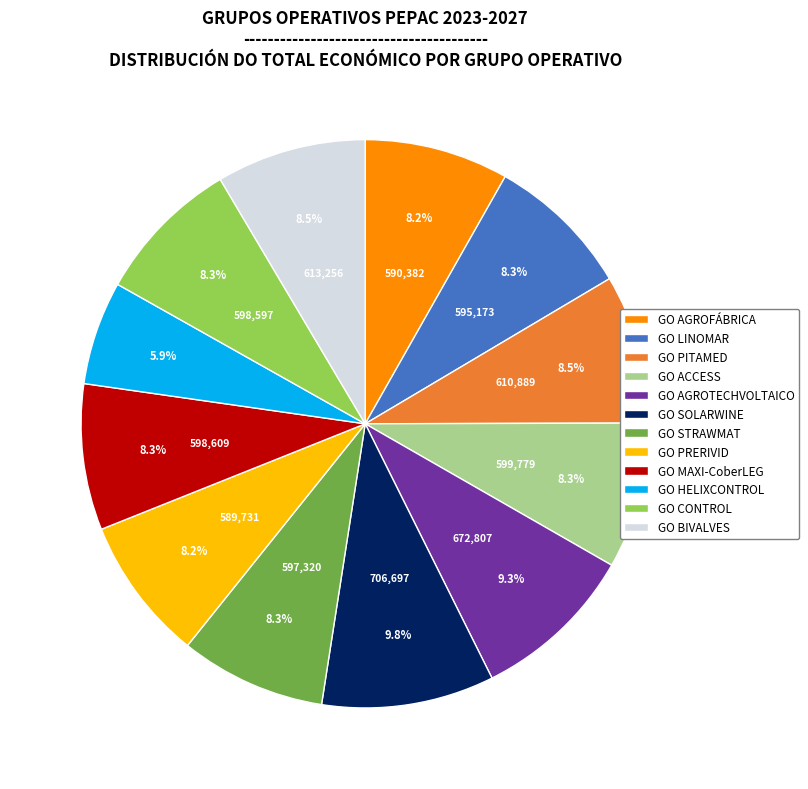

To the nearest percent, what percentage of the pie is GO HELIXCONTROL?

6%